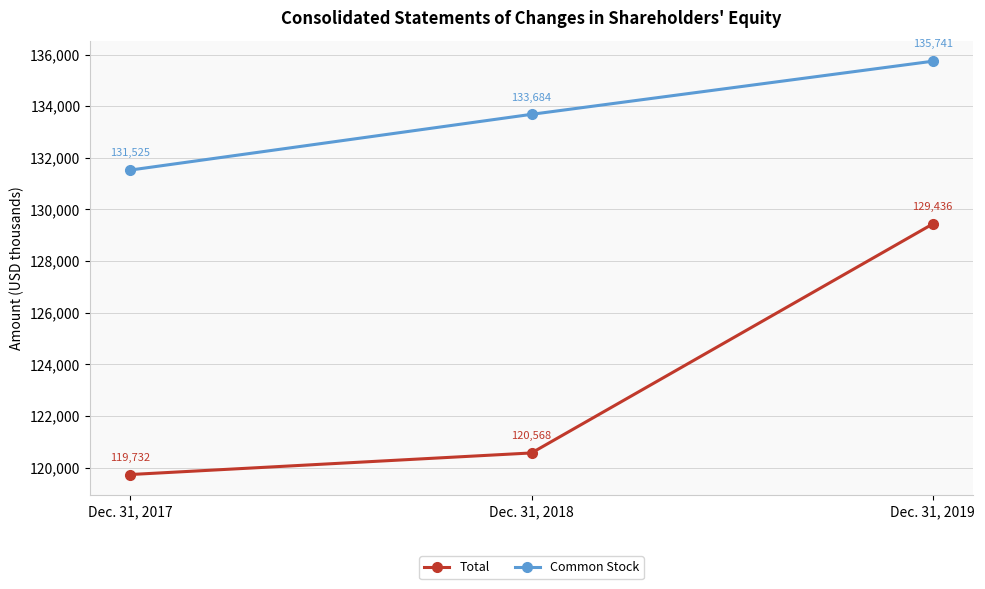

At how many categories does at least one series exceed 134516?

1